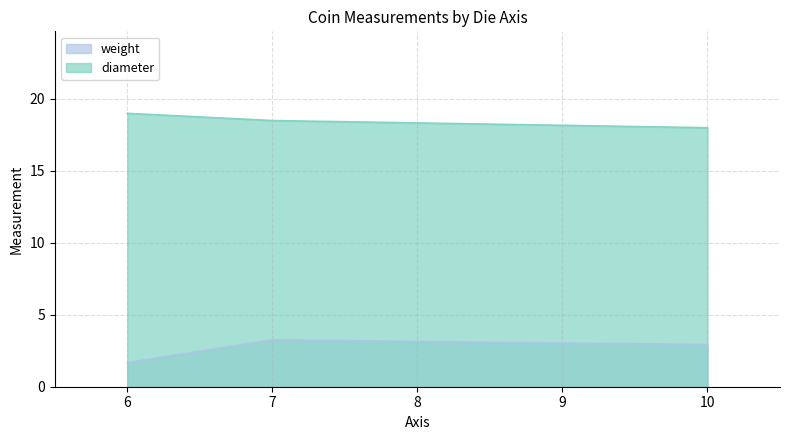

What is the sum of all diameter values?

55.5